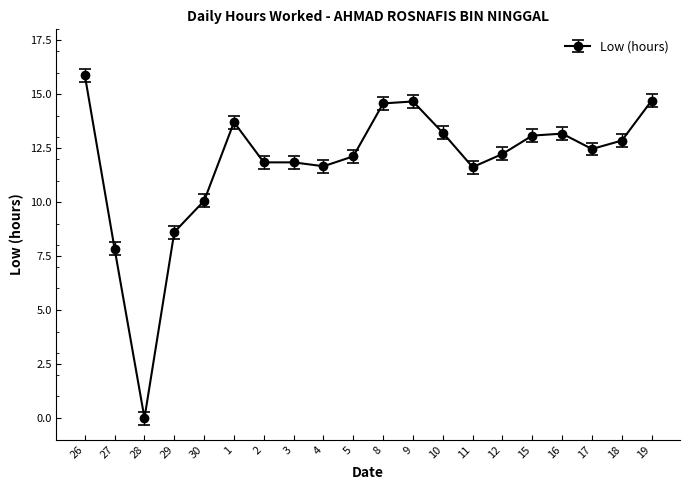

What is the label of the 20th point from the left?

19